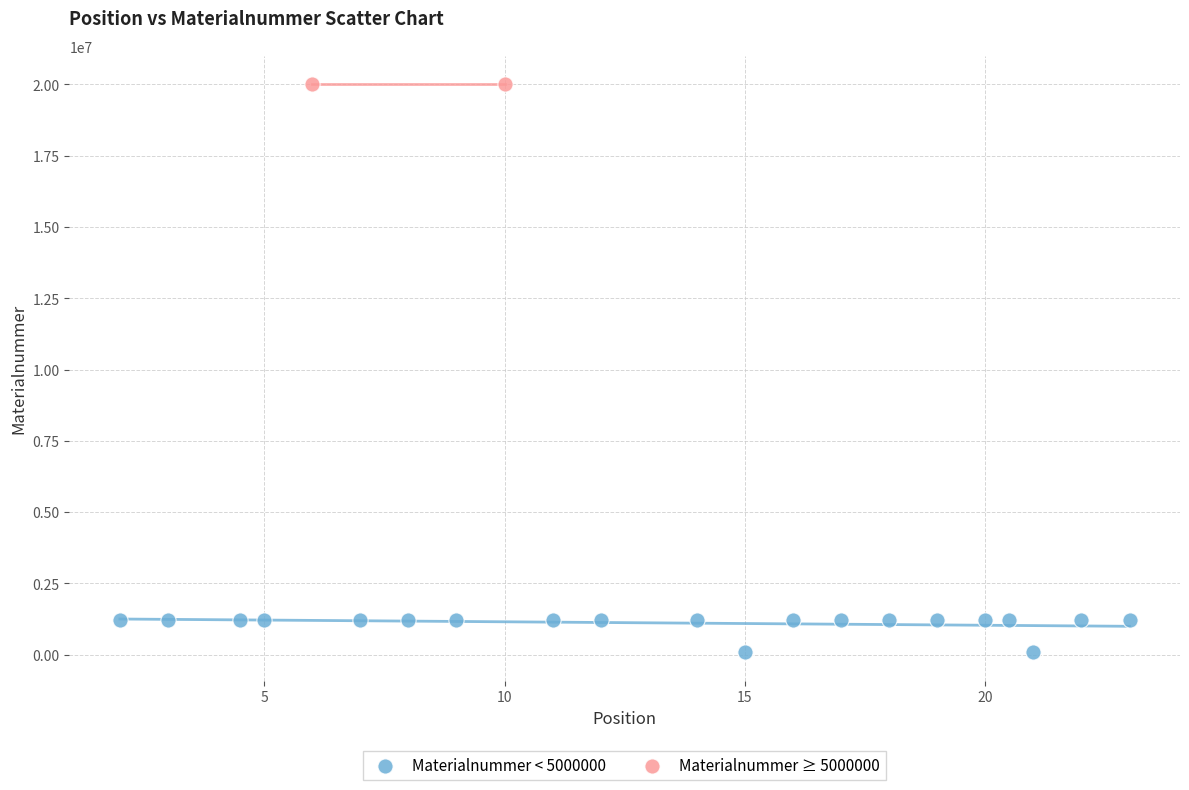

Which series contains the lowest Y value?

Materialnummer < 5000000